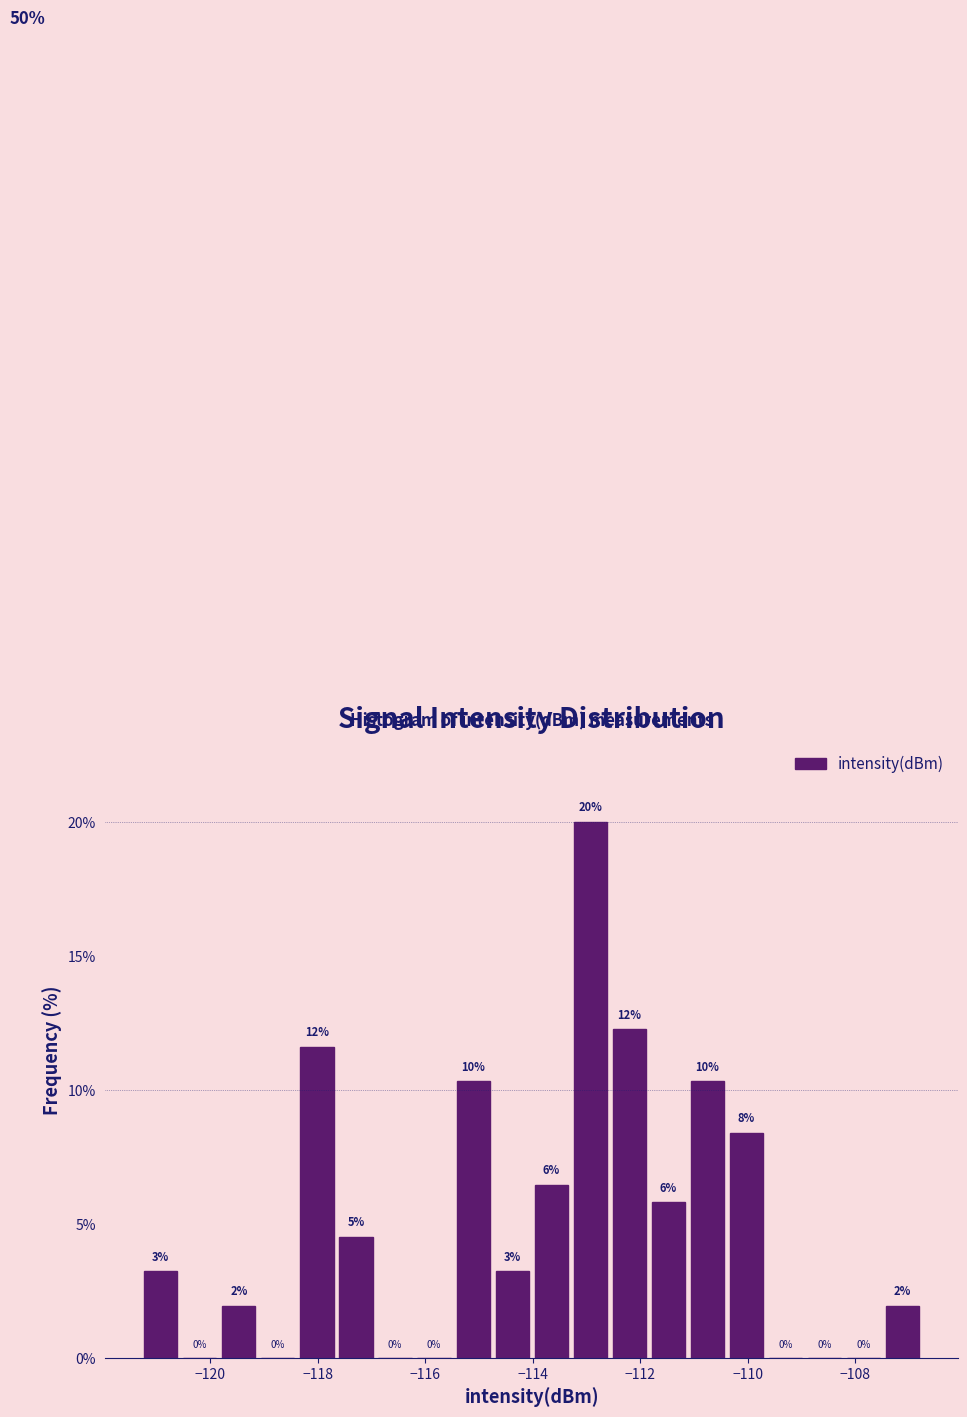

Around what value on the x-axis is the tallest bar? Give the approximate position of its centre, as read against the axis.

-113.0